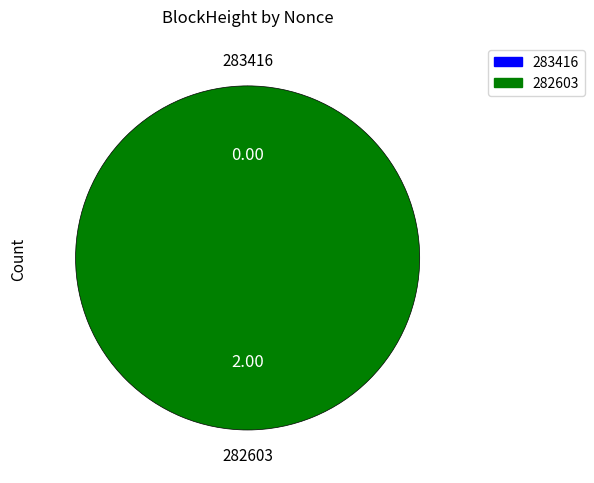

Is there any slice that represents more than half of the pie?

Yes